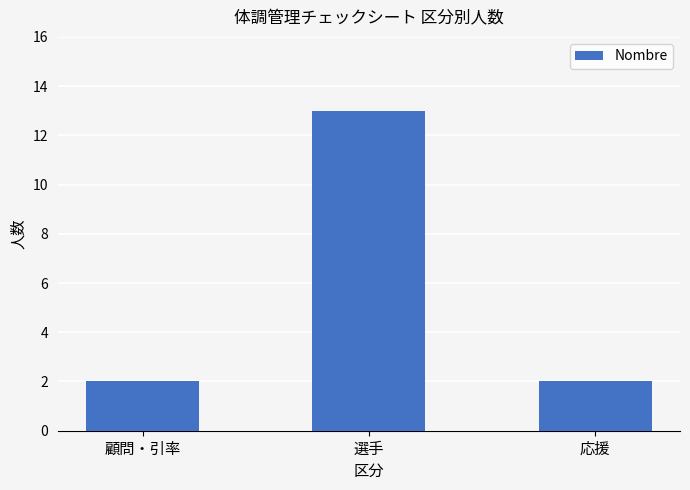

True or false: the data shows 4 at 選手.

False